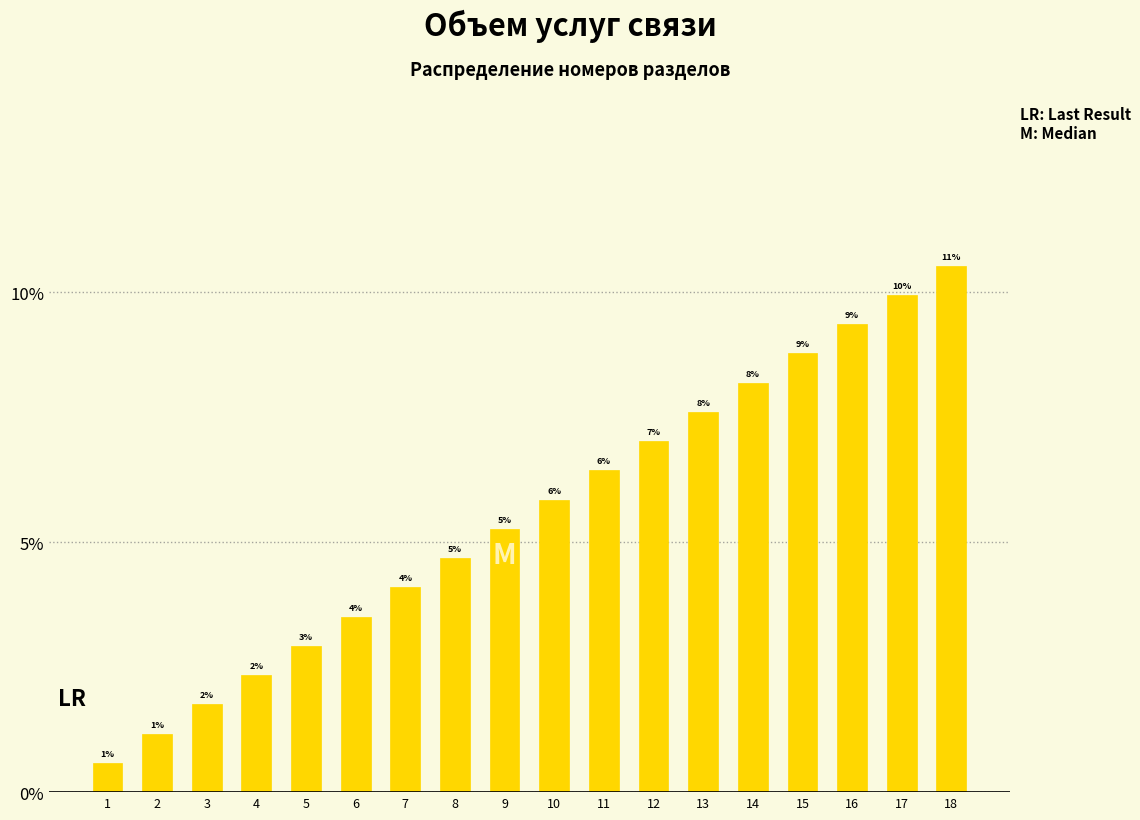

Are the bars horizontal?

No